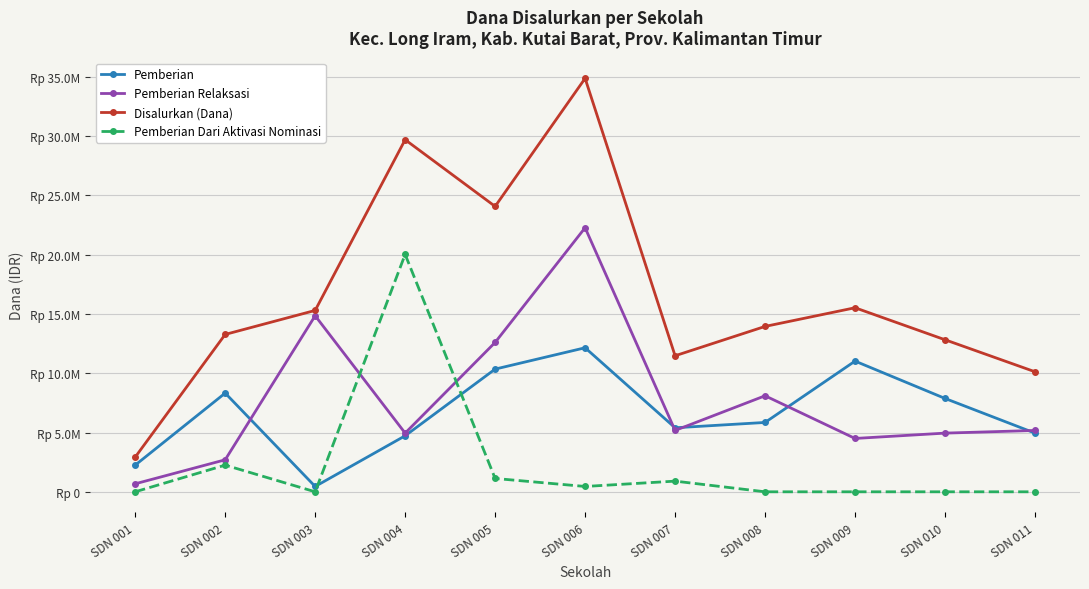

Does the chart have visible grid lines?

Yes